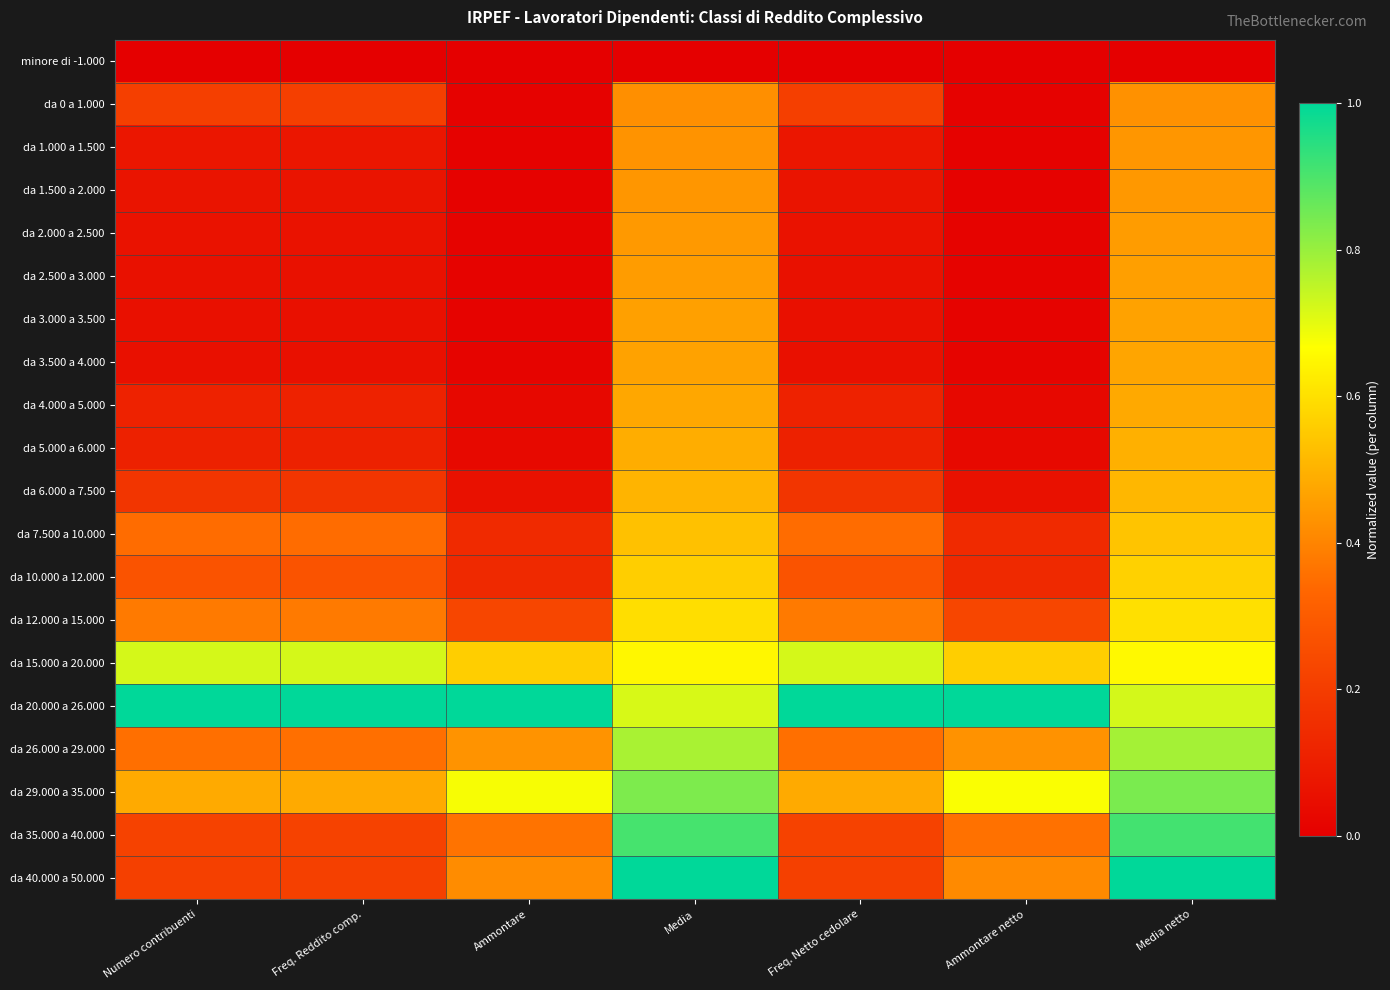

How many data points does each series have?

7